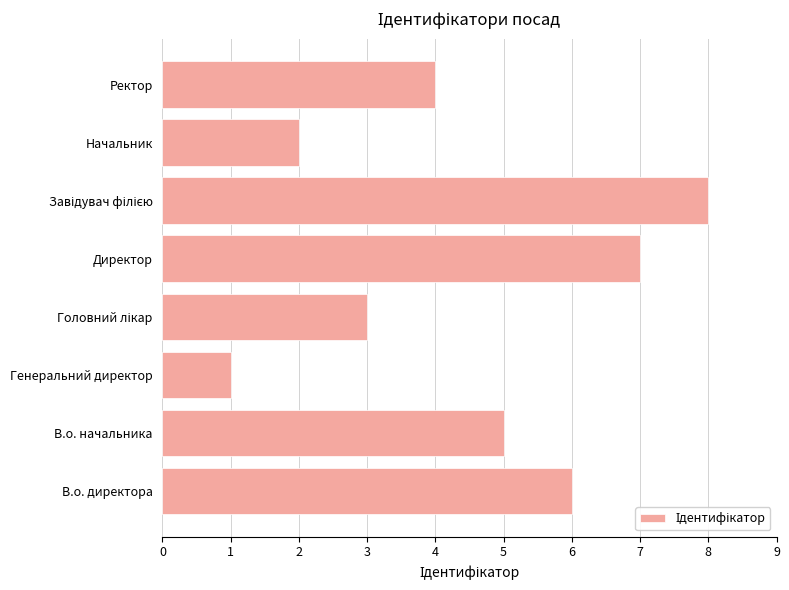

What is the difference between the second highest and minimum values?

6